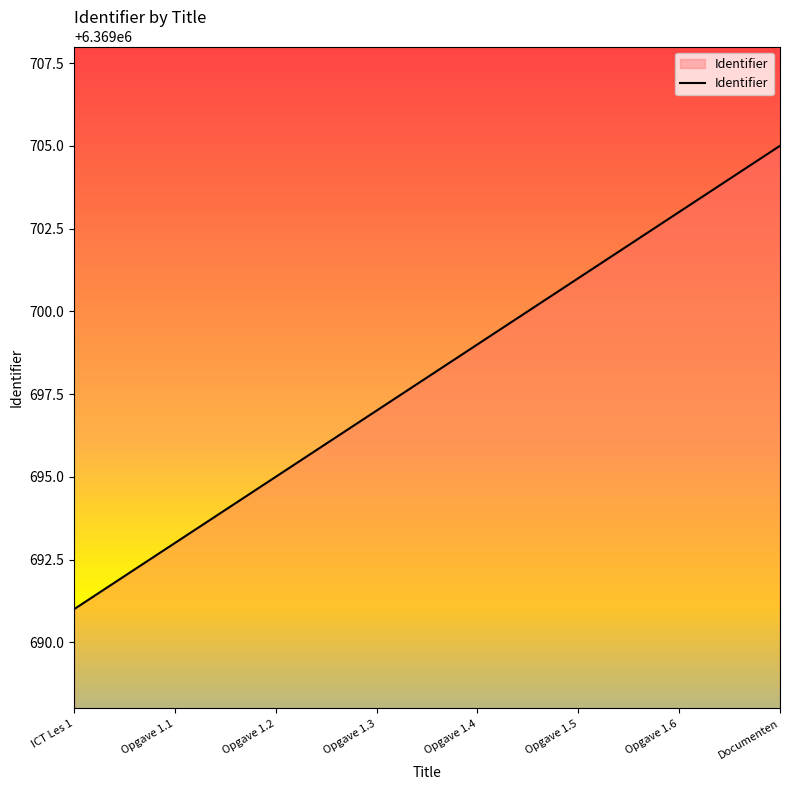

True or false: the data has more than 1 interior local peaks.

False